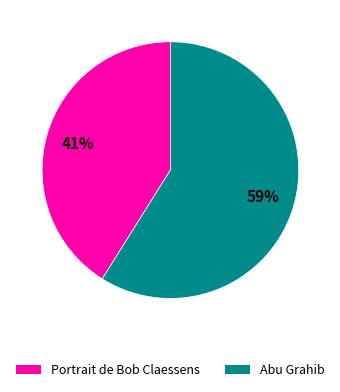

Count the number of slices in the pie.

2